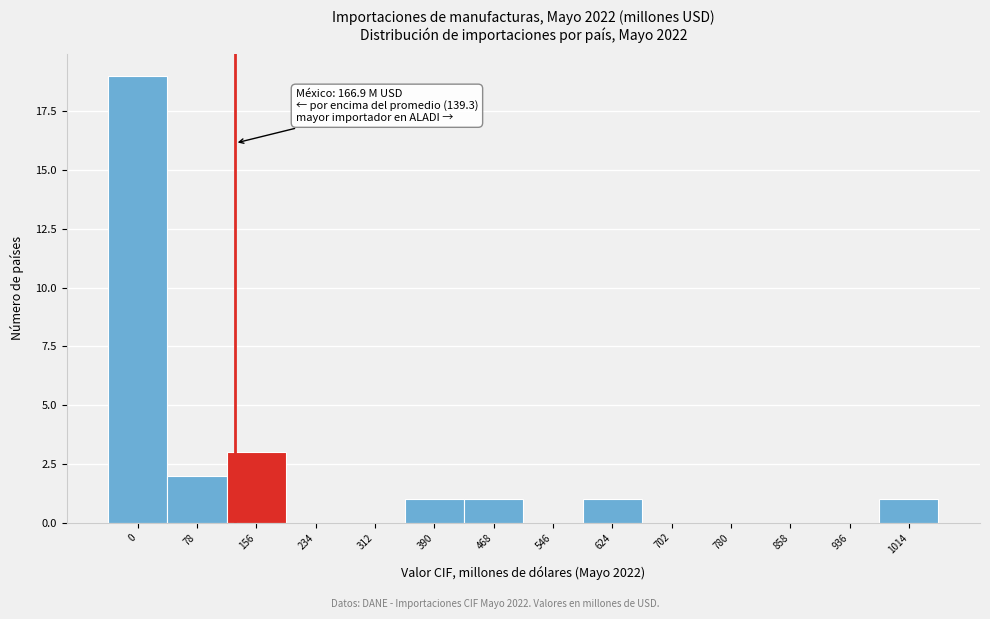

Reading left to right, extract all data points from this chart.

0=19	78=2	156=3	234=0	312=0	390=1	468=1	546=0	624=1	702=0	780=0	858=0	936=0	1014=1